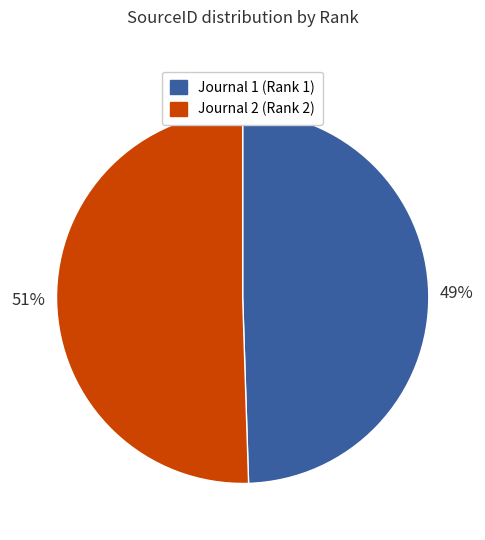

To the nearest percent, what is the average slice percentage?

50%